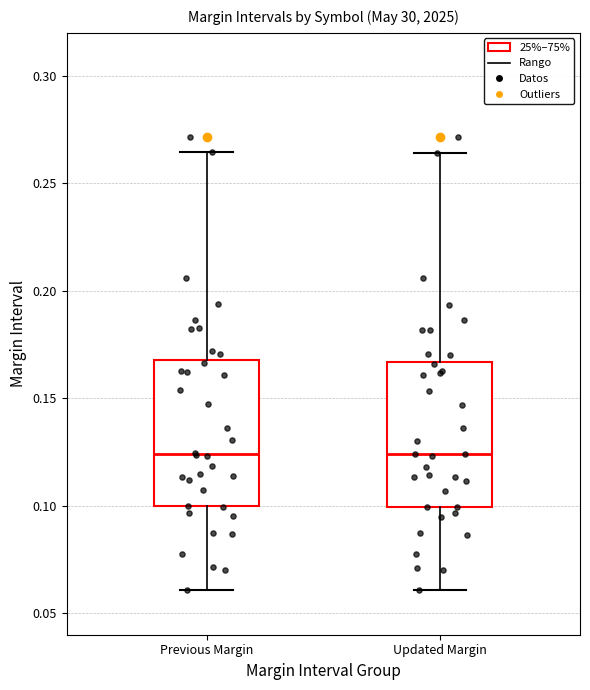

Reading left to right, transcribe this box plot: for each box, give where its median line is, the range the box spans, and where its two whiskers end, as read against the y-axis. The values are not printed on the chart, so give them approximately, as read against the axis.

Previous Margin: median 0.125, box 0.100 to 0.170, whiskers 0.060 to 0.265
Updated Margin: median 0.125, box 0.100 to 0.165, whiskers 0.060 to 0.265